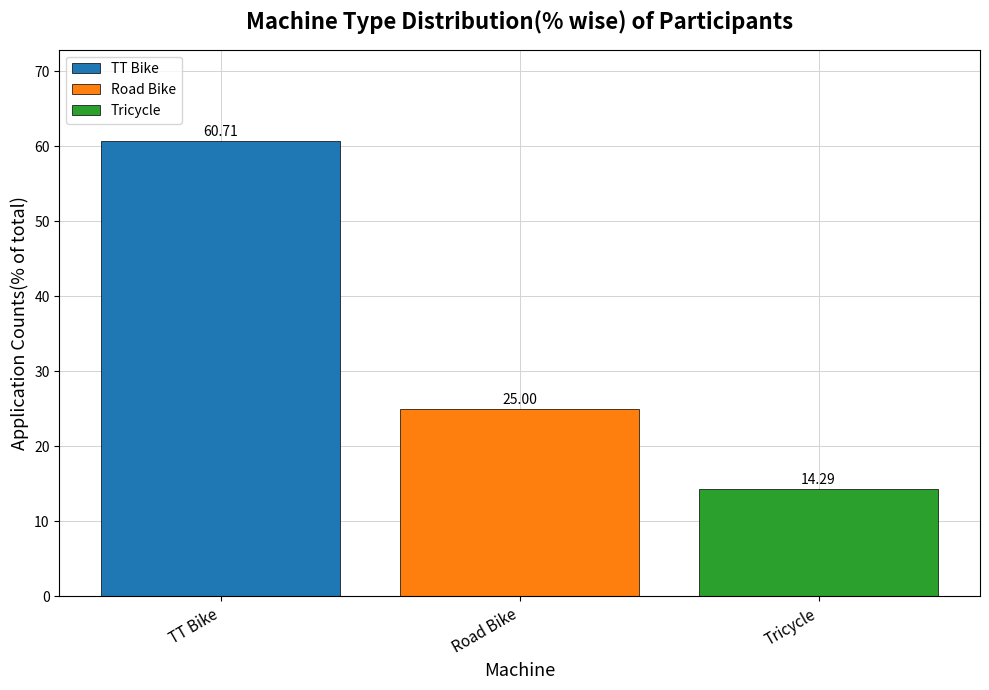

List the labels in order of value, smallest first.

Tricycle, Road Bike, TT Bike